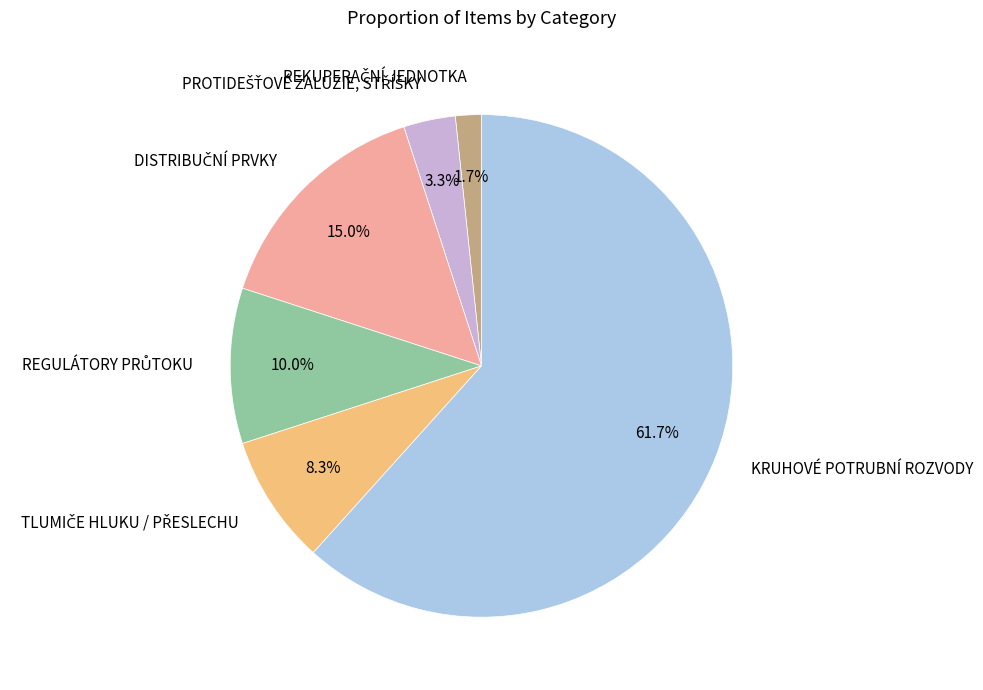

What is the majority slice?

KRUHOVÉ POTRUBNÍ ROZVODY